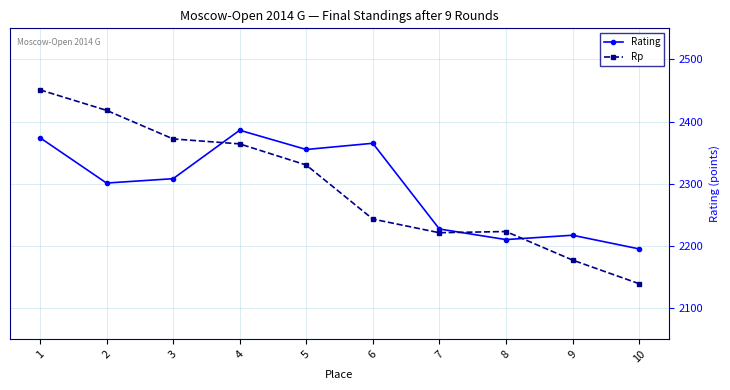

Reading right to left, transcribe all the data shown in this chart.

Rating: 10=2195	9=2217	8=2210	7=2227	6=2365	5=2355	4=2386	3=2308	2=2301	1=2374
Rp: 10=2139	9=2177	8=2223	7=2221	6=2243	5=2330	4=2364	3=2372	2=2418	1=2451